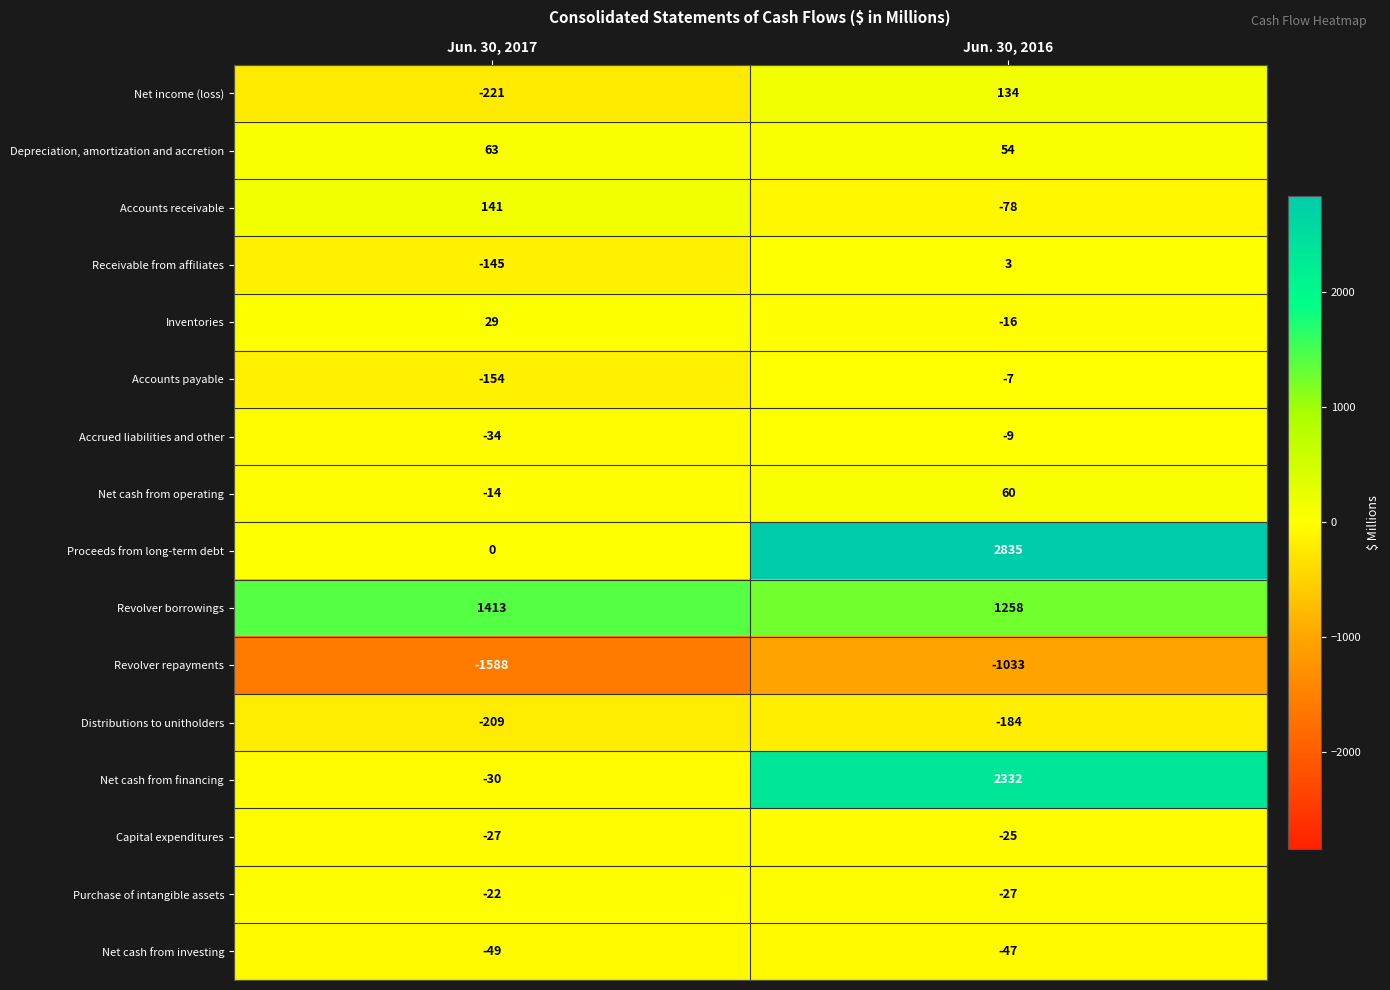

What value does the Net cash from investing series have at Jun. 30, 2016?

-47